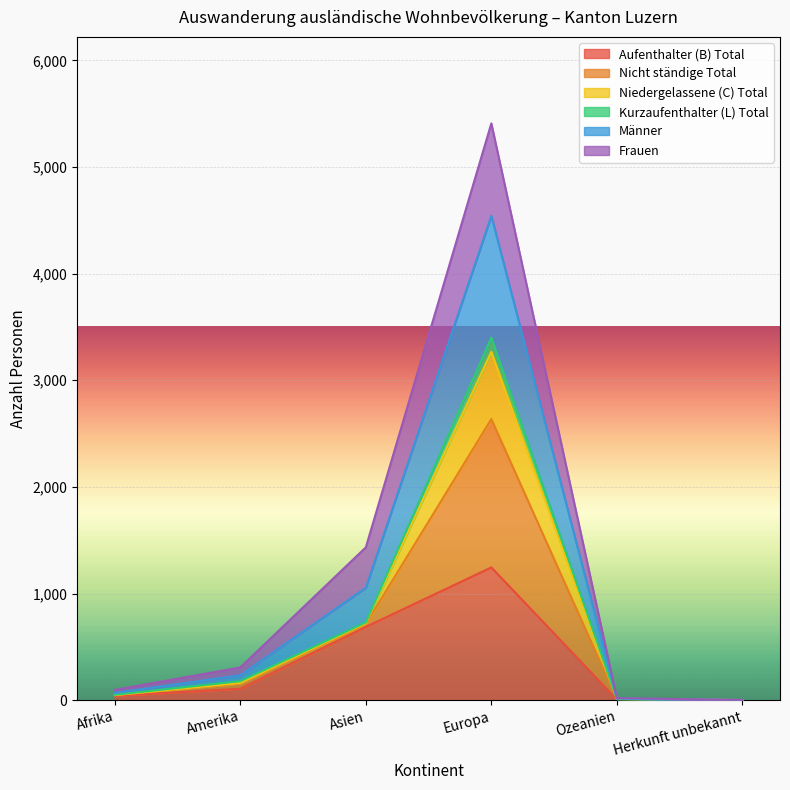

What is the difference between the Aufenthalter (B) Total values at Europa and Asien?

558